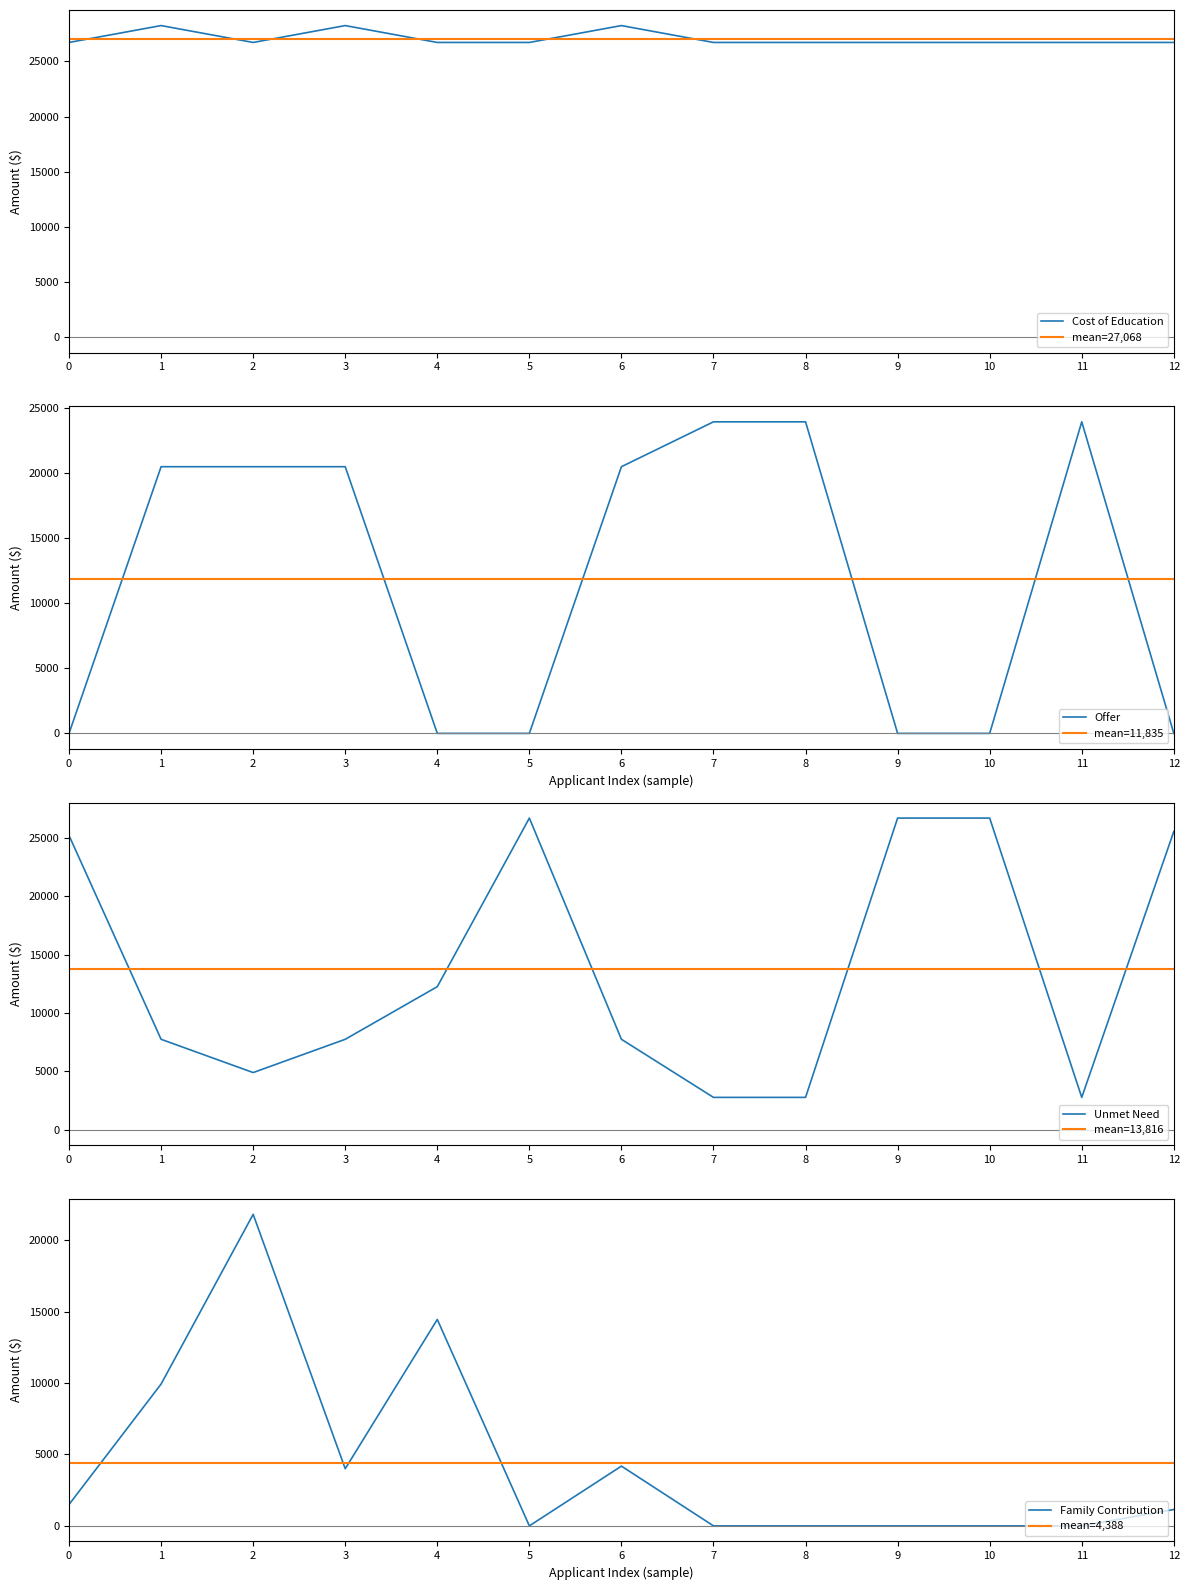

What is the lowest value of the mean=27,068 series?

27068.1